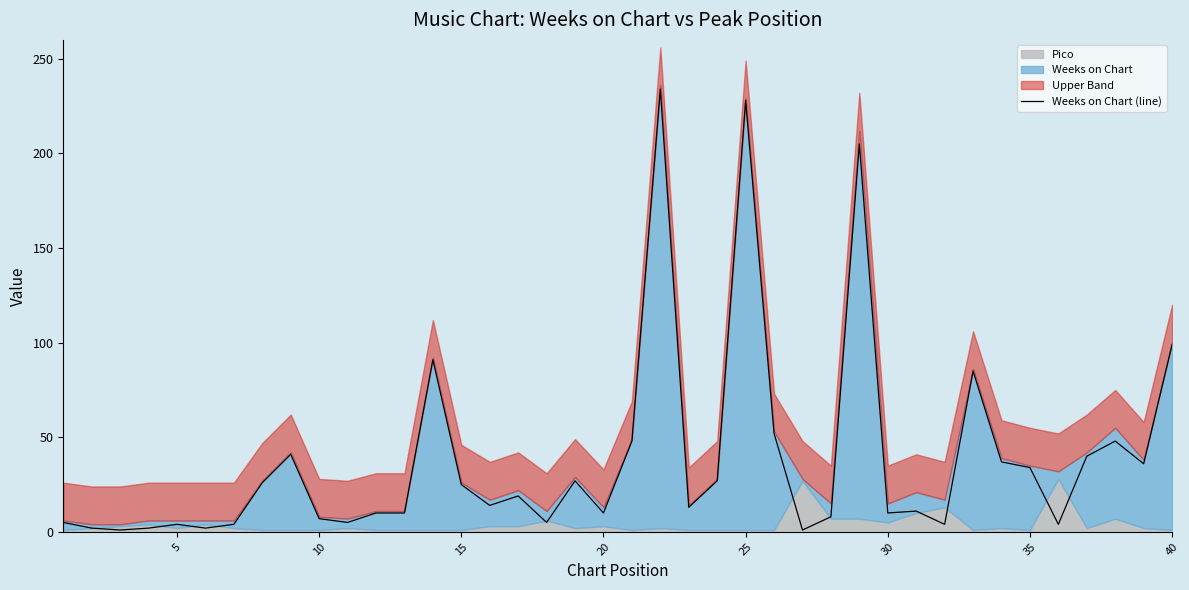

Where is Weeks on Chart (line) nearest to the value 117?

40